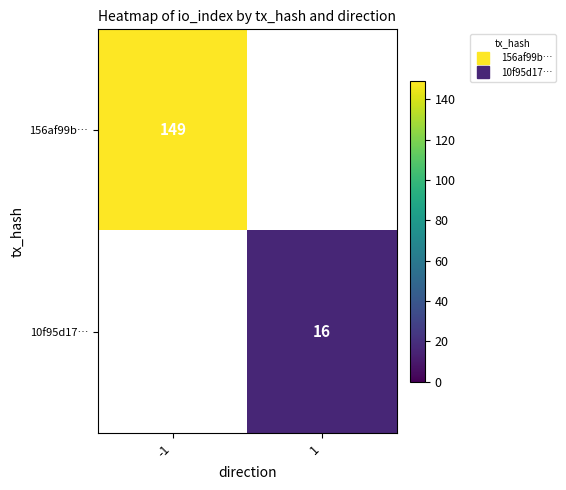

How many positive values does the 156af99b… series have?

1